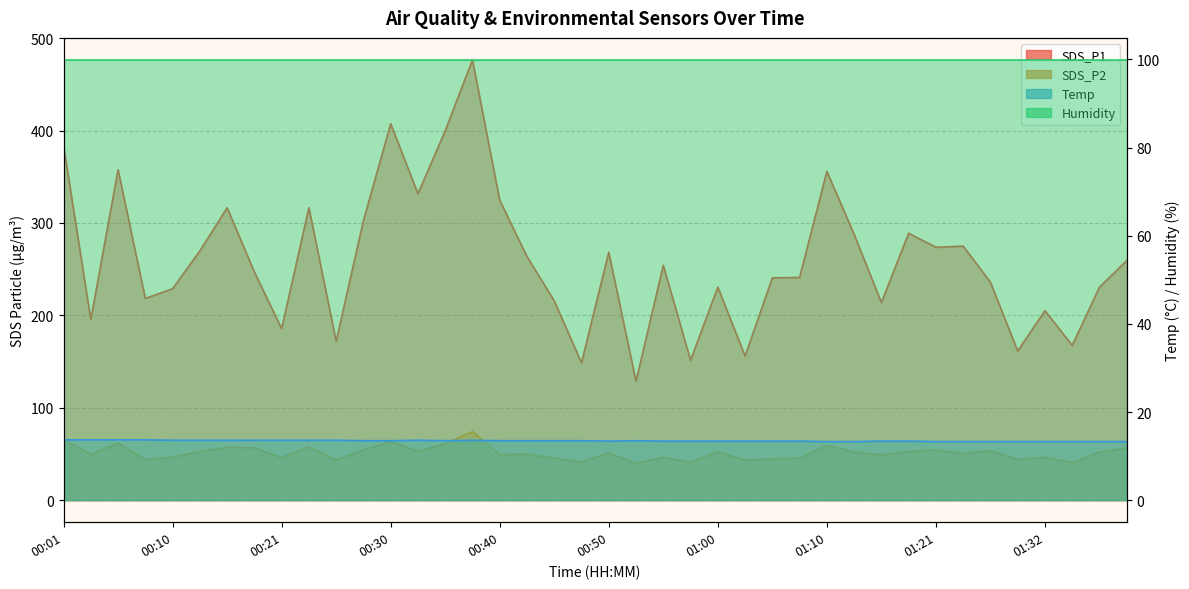

Does the chart have visible grid lines?

Yes